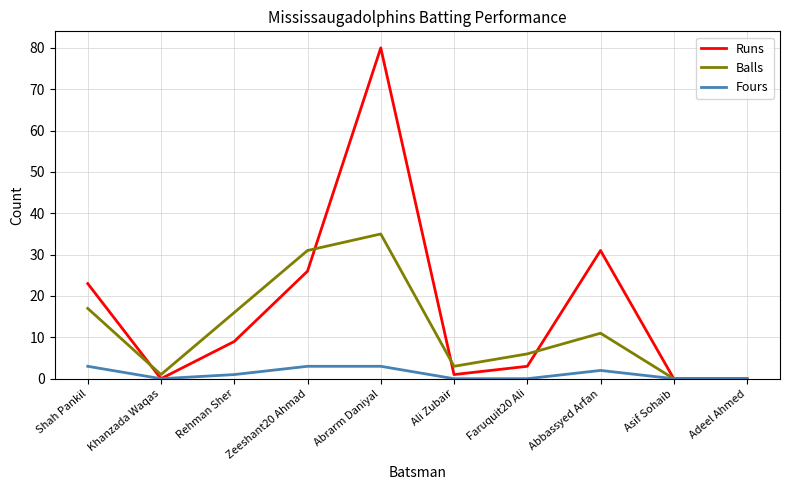

Rank the series by their average value, from lowest to highest.

Fours, Balls, Runs